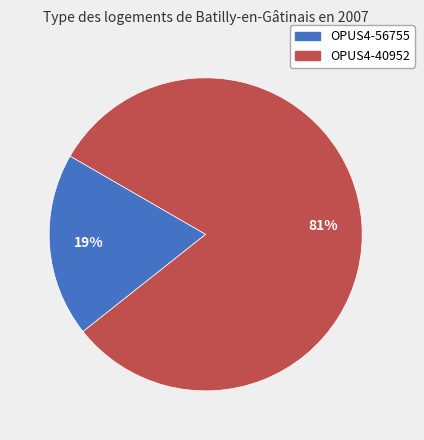

To the nearest percent, what is the average slice percentage?

50%